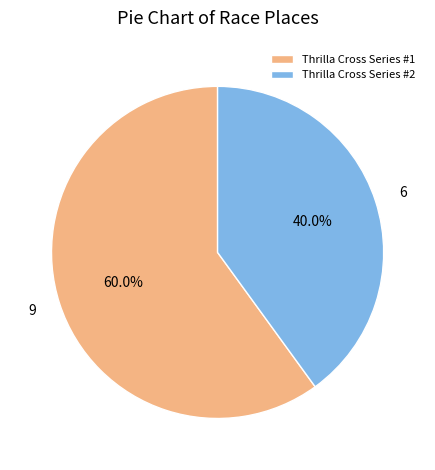

The Thrilla Cross Series #2 slice represents 40% of the pie. True or false?

True